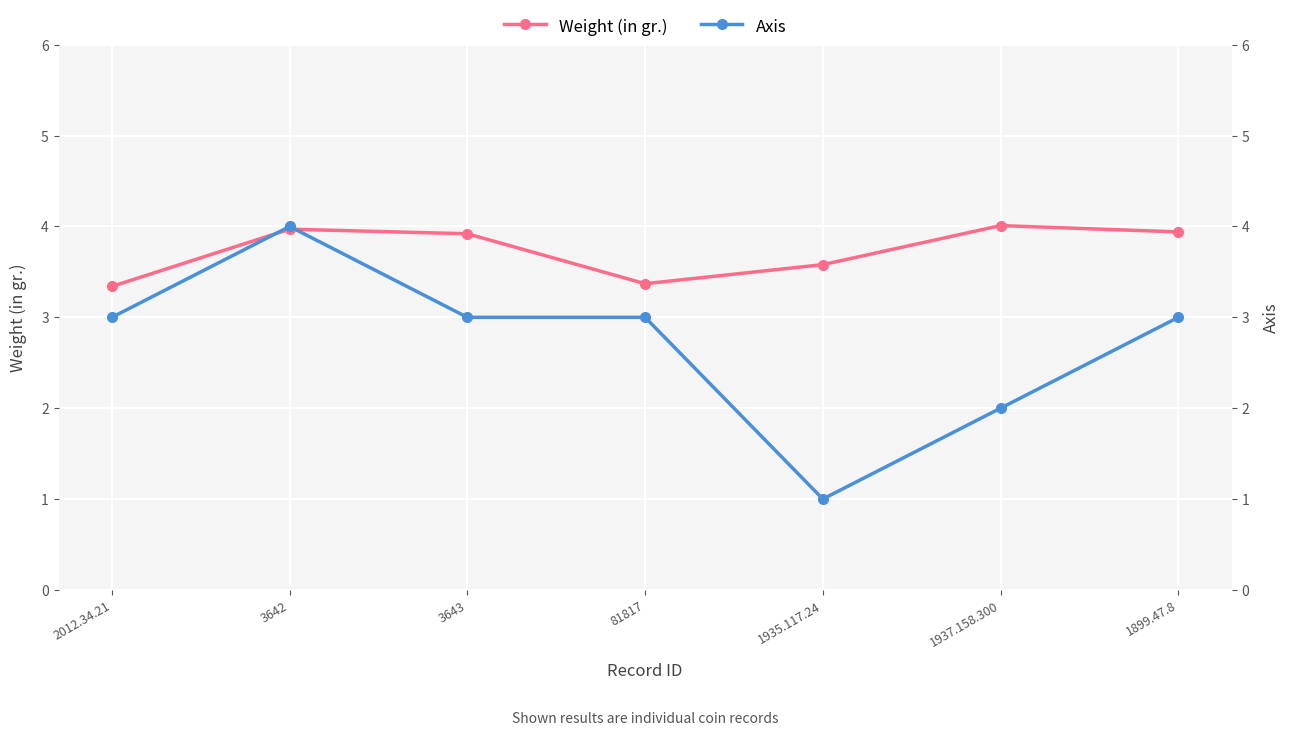

List the series in order of their overall mean, highest first.

Weight (in gr.), Axis